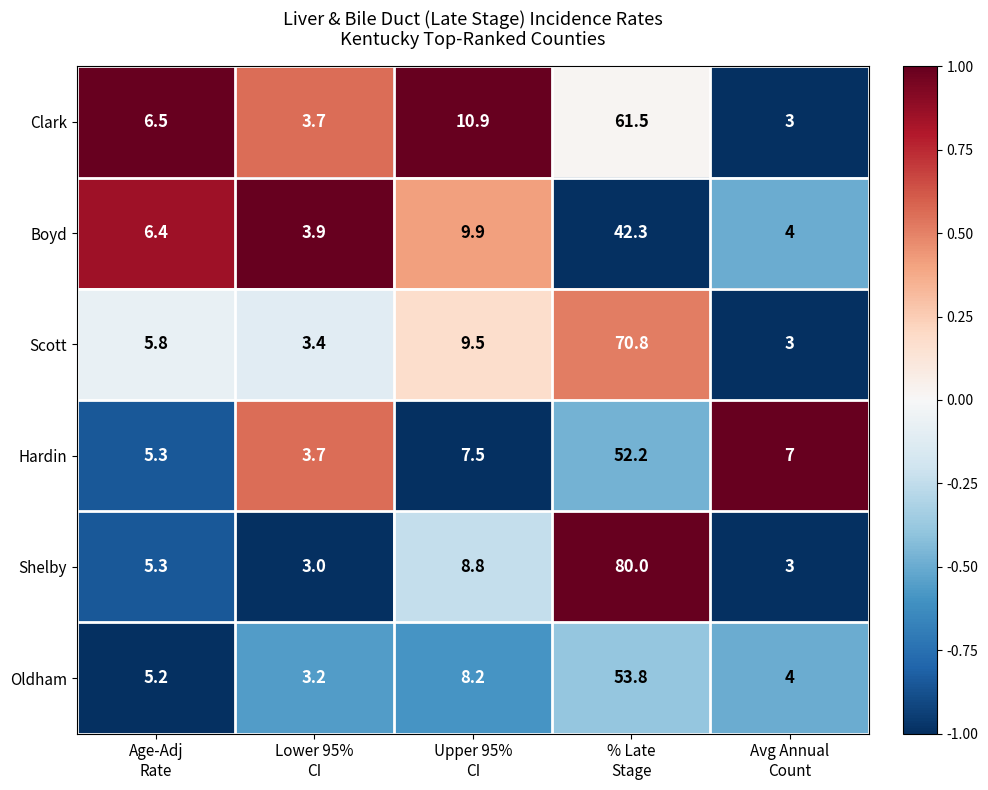

How many distinct data groups are displayed?

6